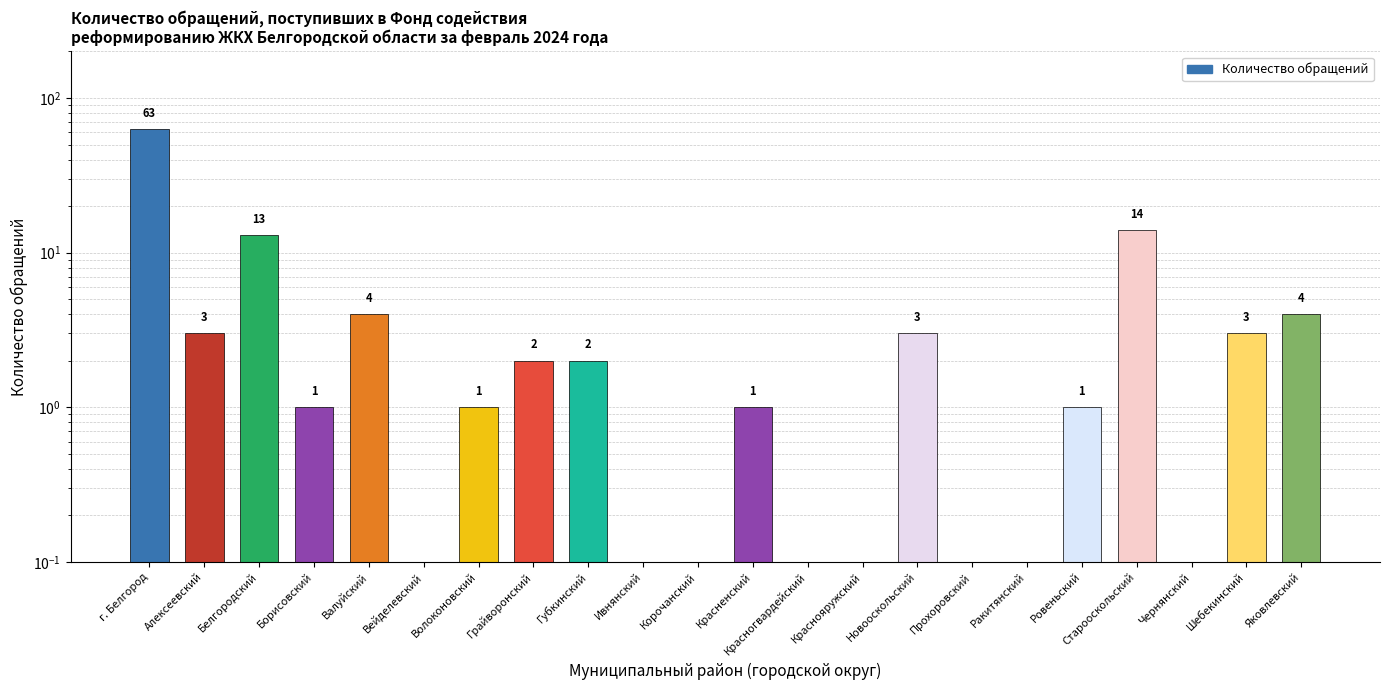

True or false: the data shows 3 at Новооскольский.

True